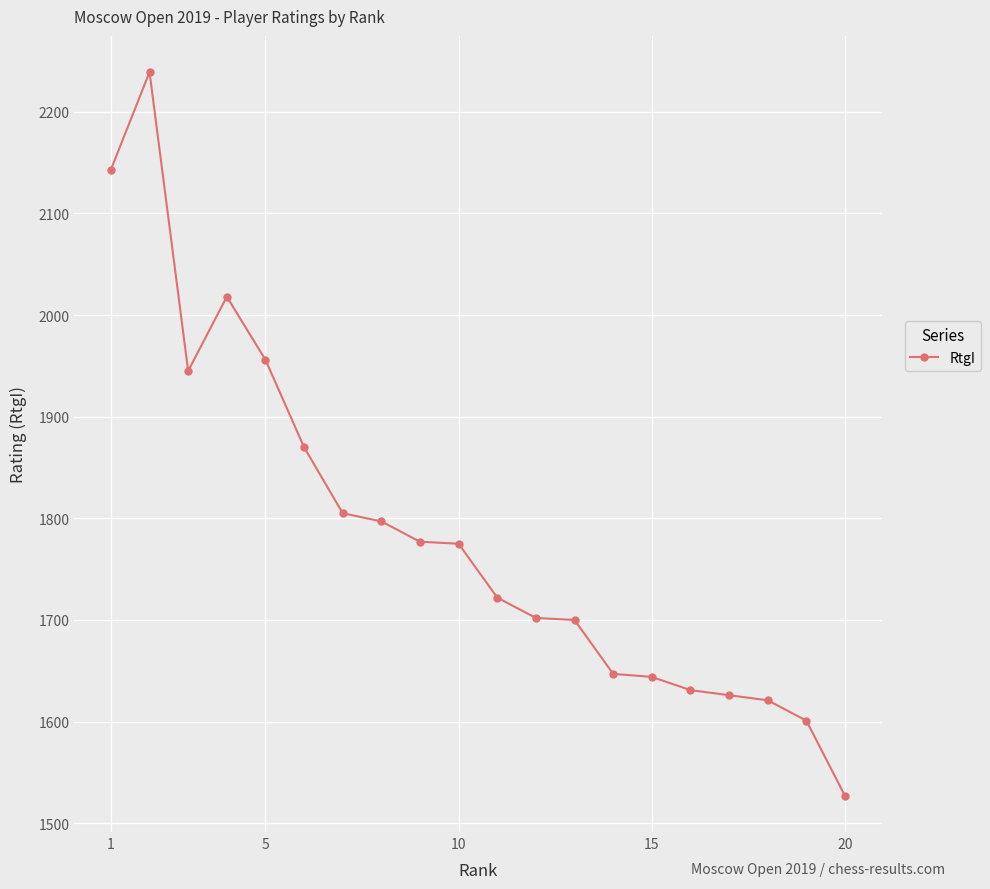

How many lines are shown in the chart?

1